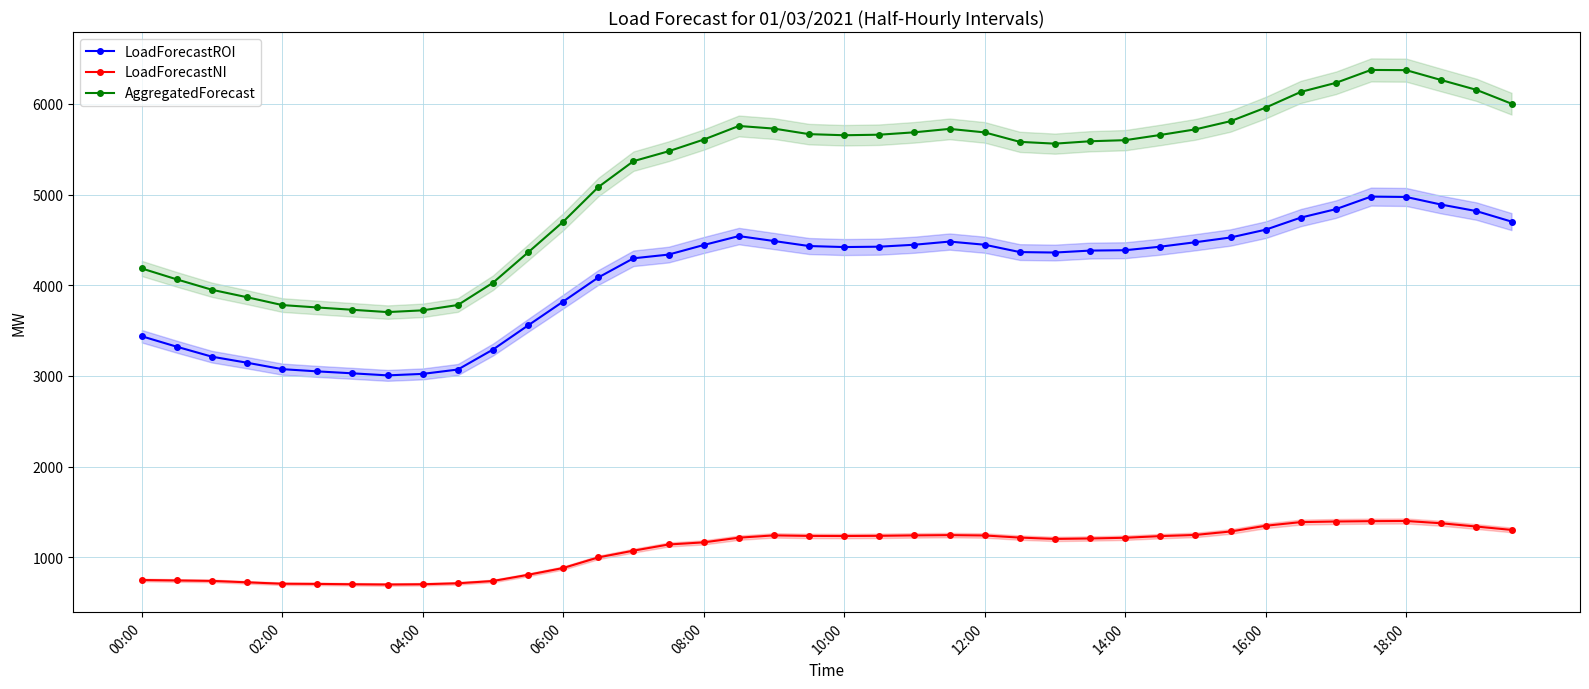

How many series are shown in this chart?

3